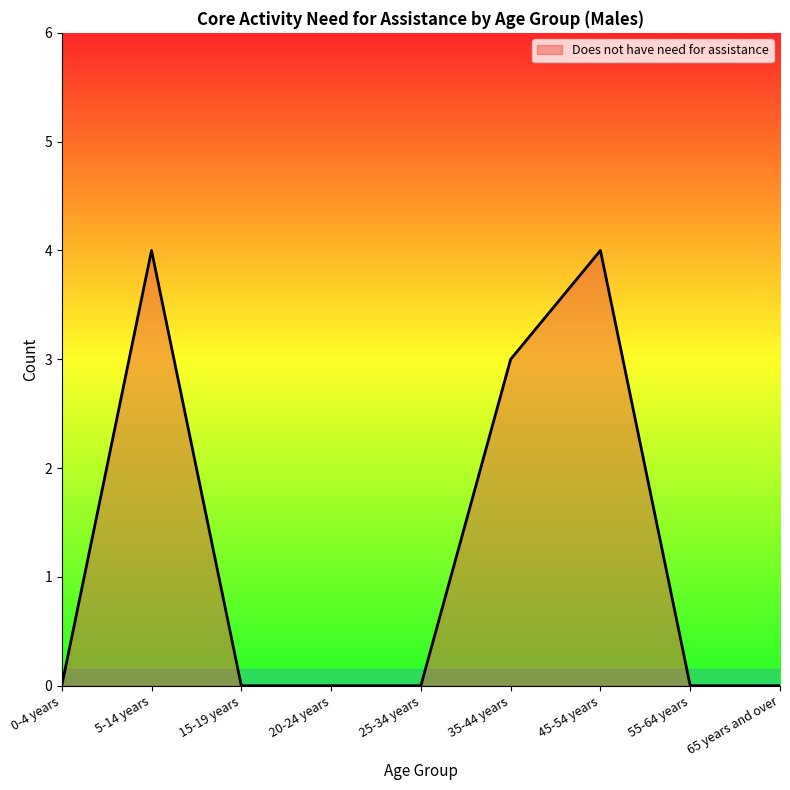

Reading left to right, extract all data points from this chart.

0	4	0	0	0	3	4	0	0